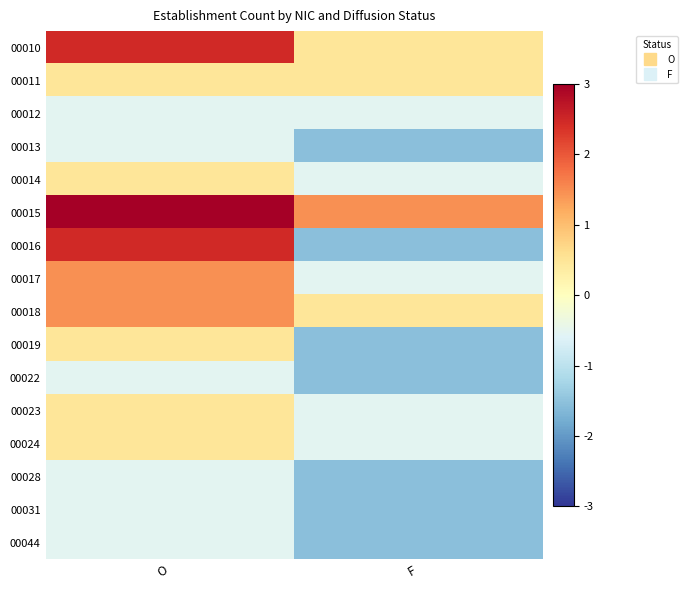

Which has a higher value, O or F?

O